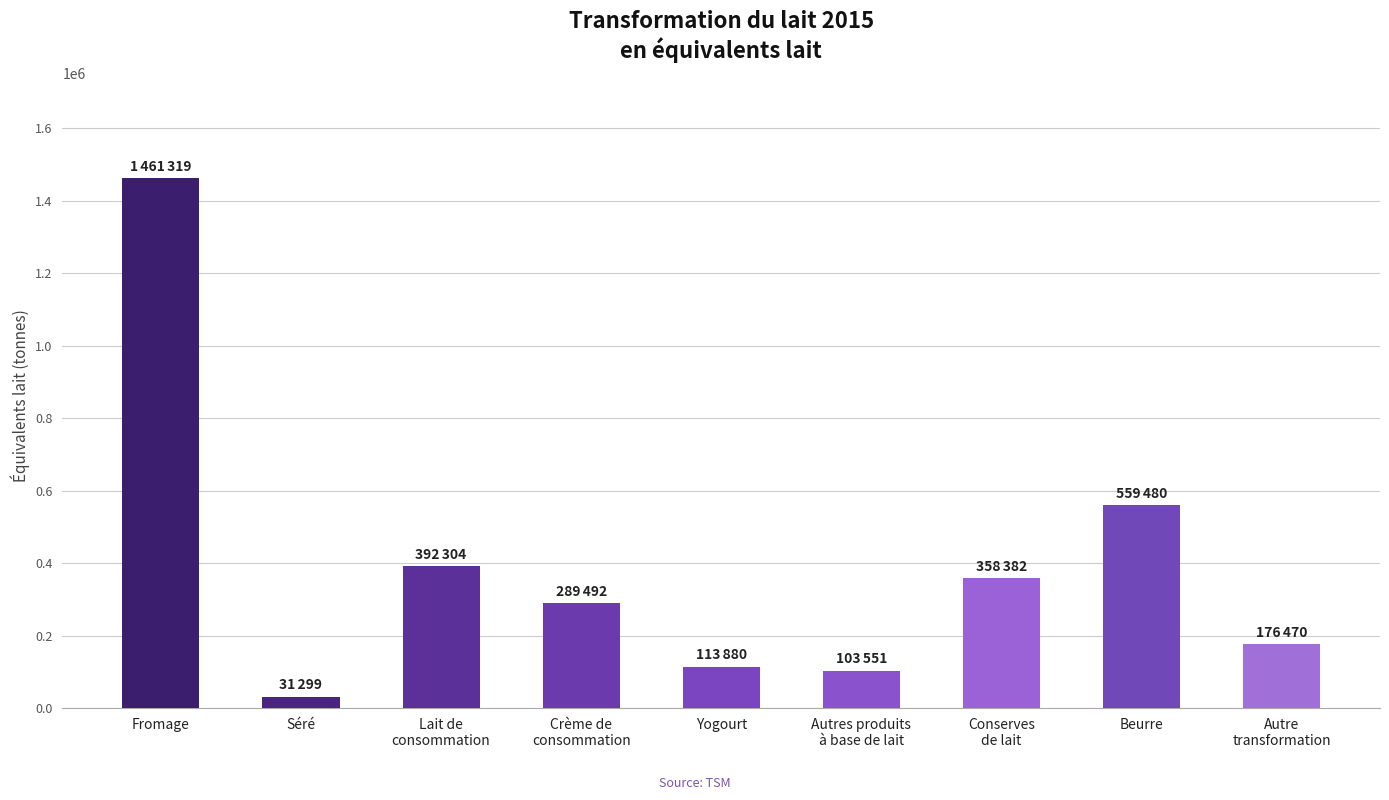

Is it true that the value at Lait de
consommation is 571155?

False